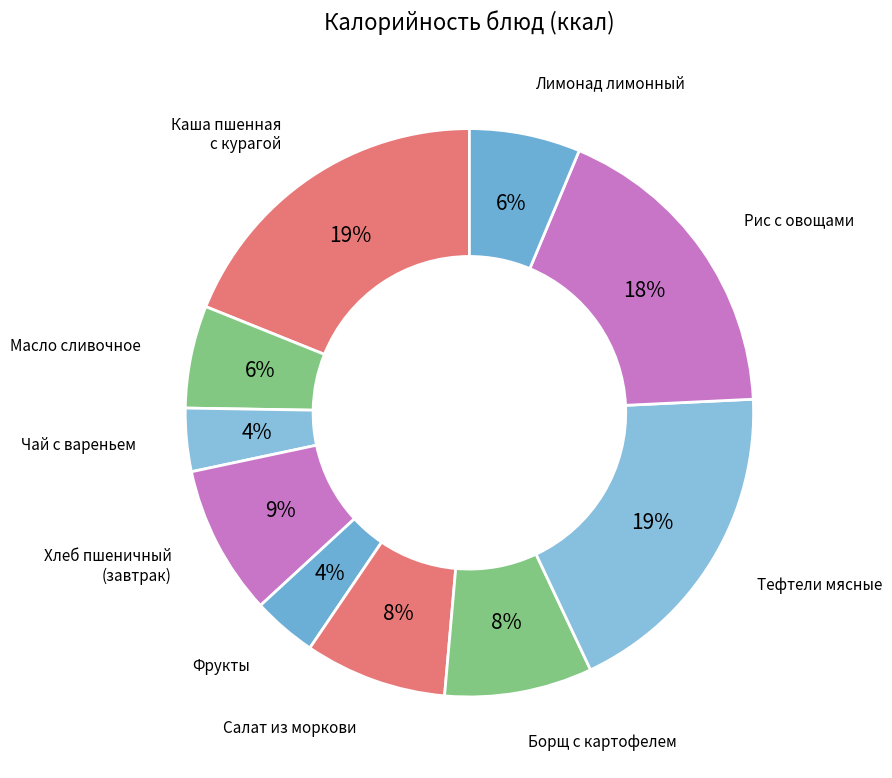

How many slices are in this pie chart?

10